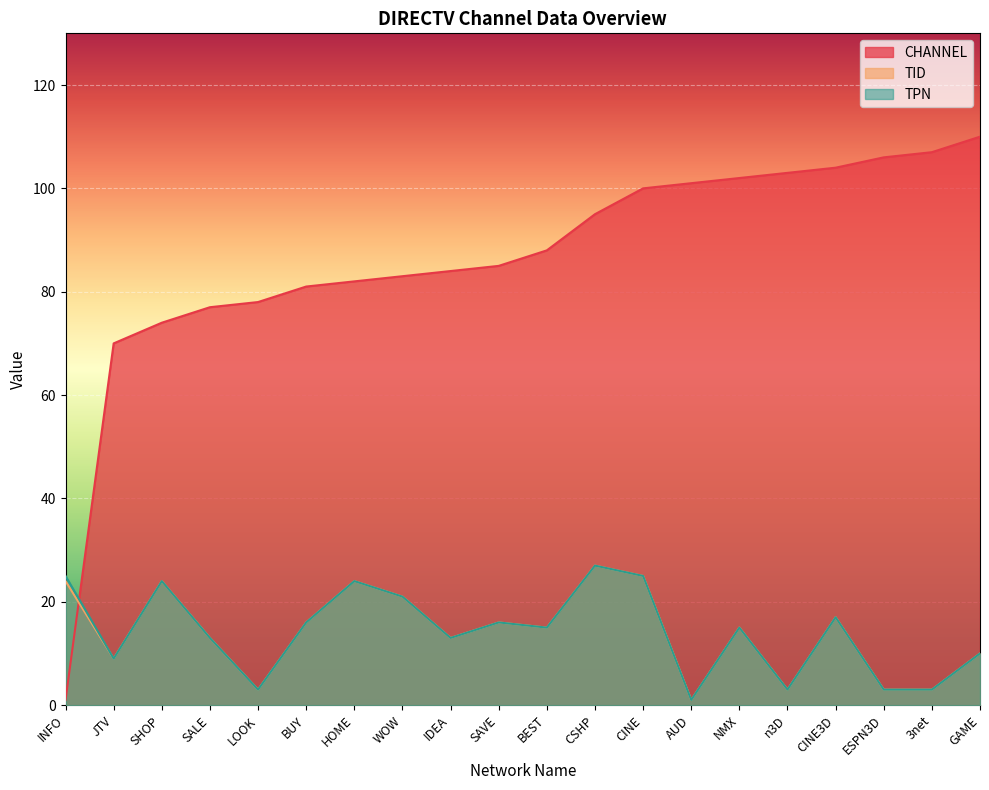

What is the highest value of the CHANNEL series?

110